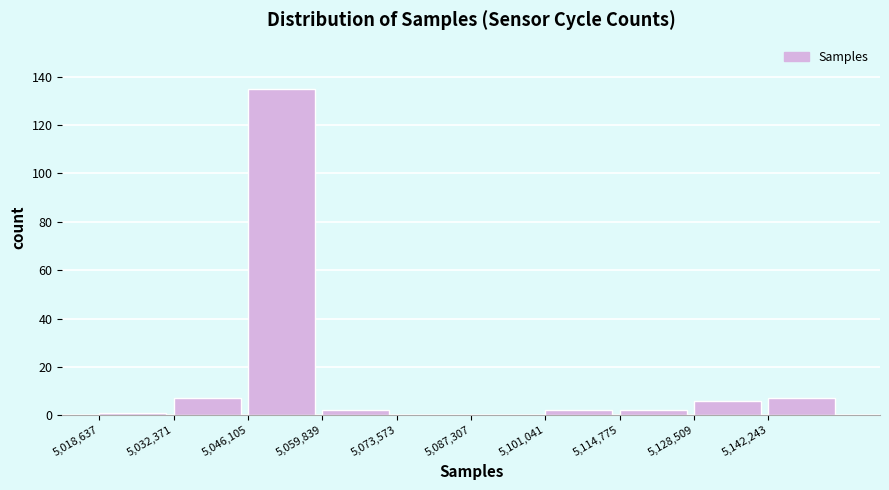

Over which range of the x-axis is the bar tallest?

5046000 to 5060000